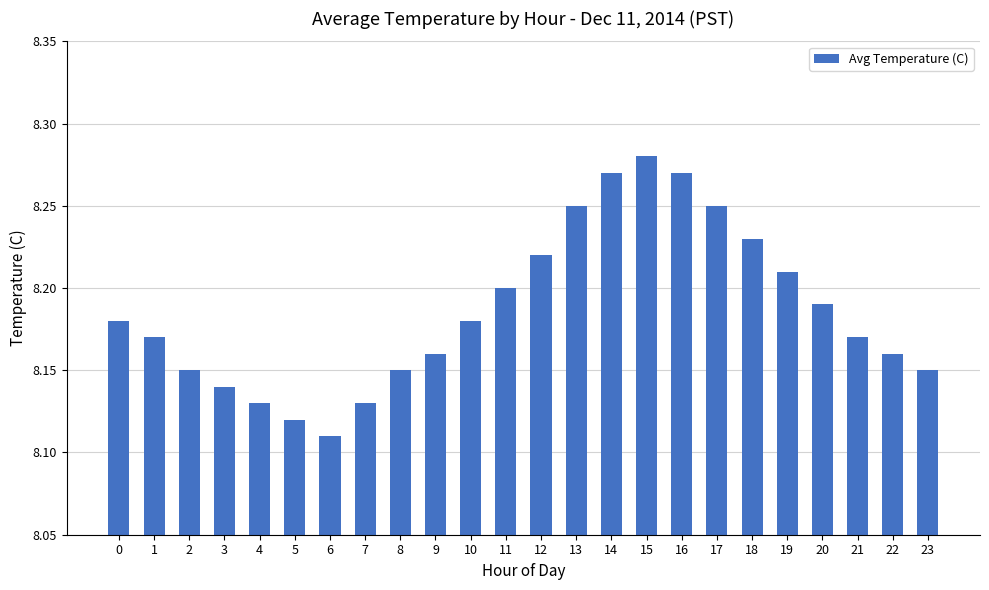

What is the change in value from 2 to 15?

+0.1